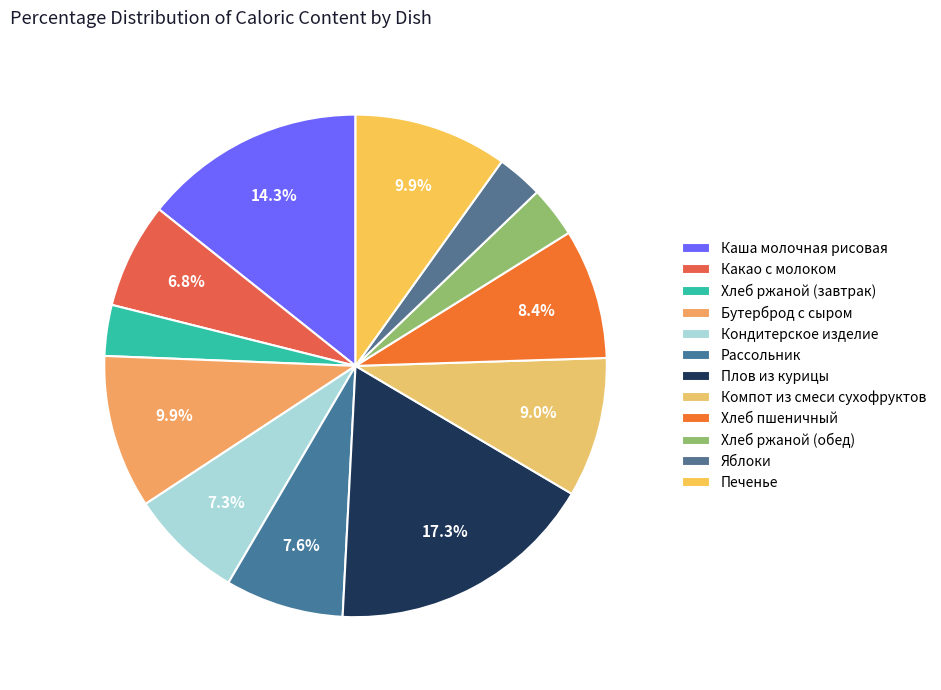

True or false: Хлеб ржаной (завтрак) accounts for 1% of the total.

False